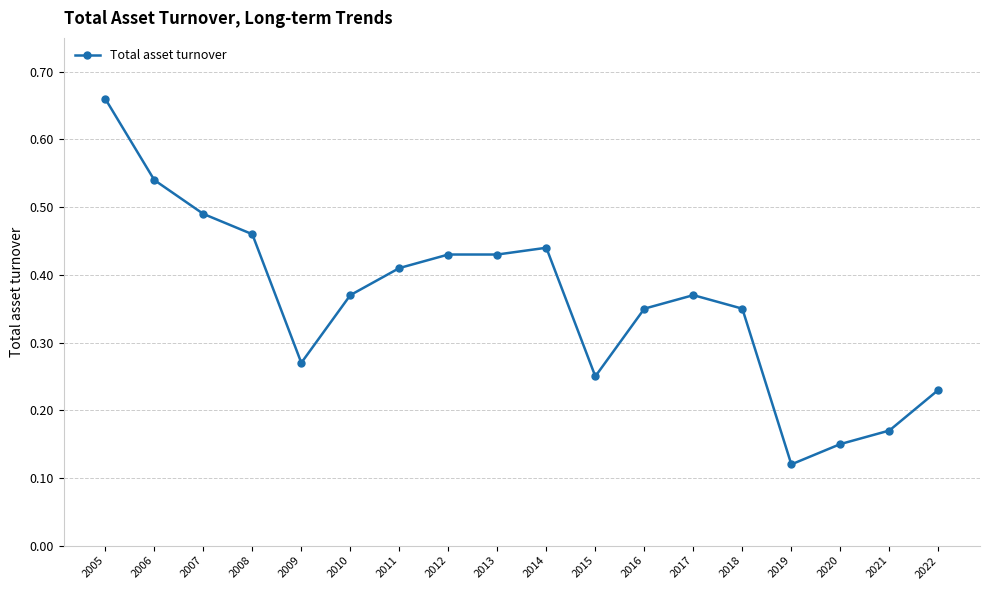

What is the sum of all values?

6.5